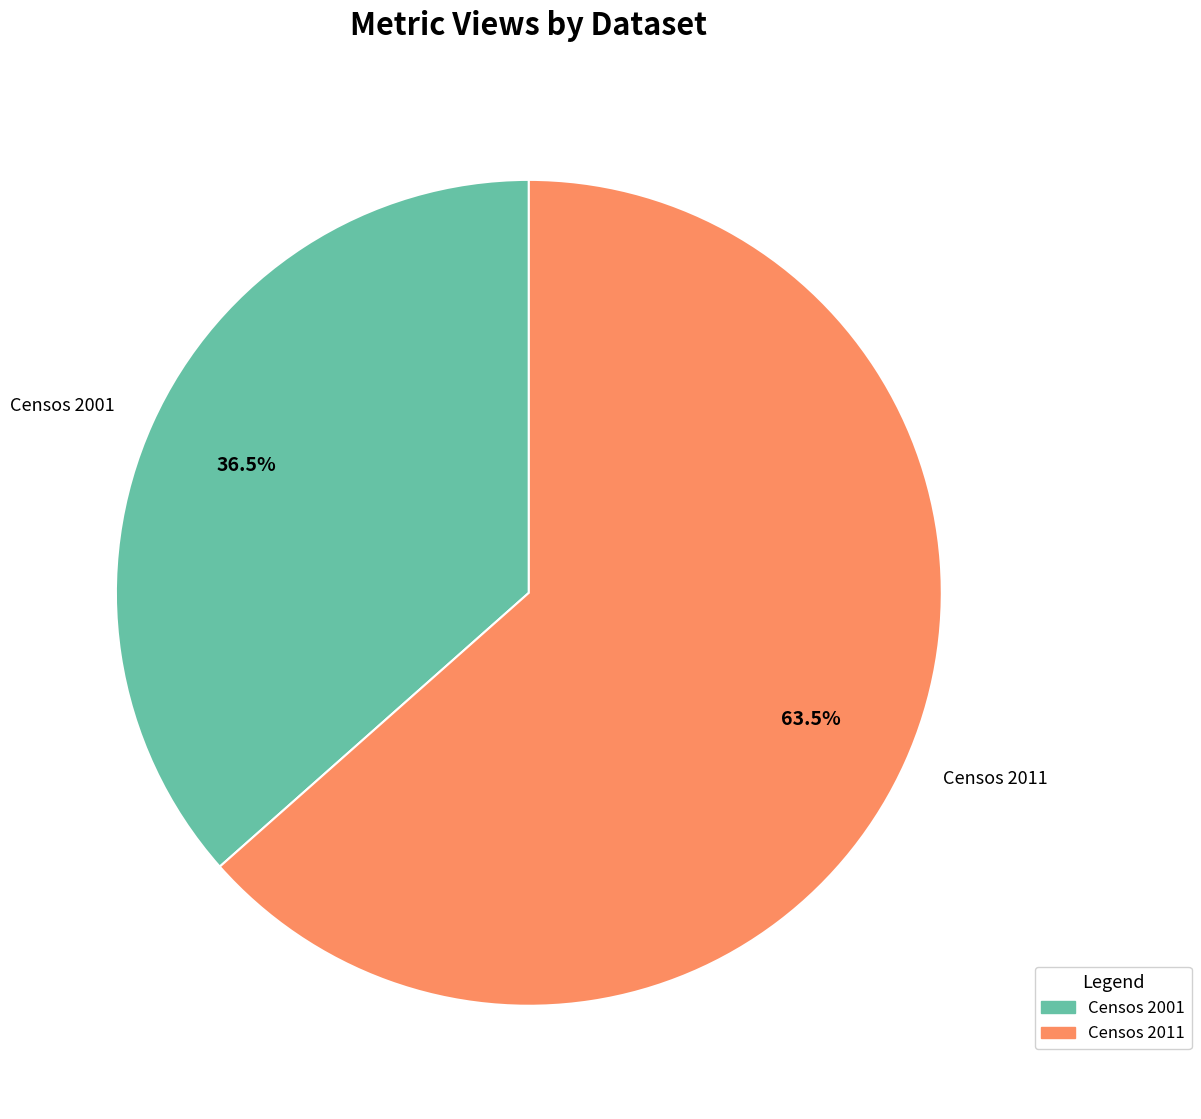

How many segments does this pie chart have?

2